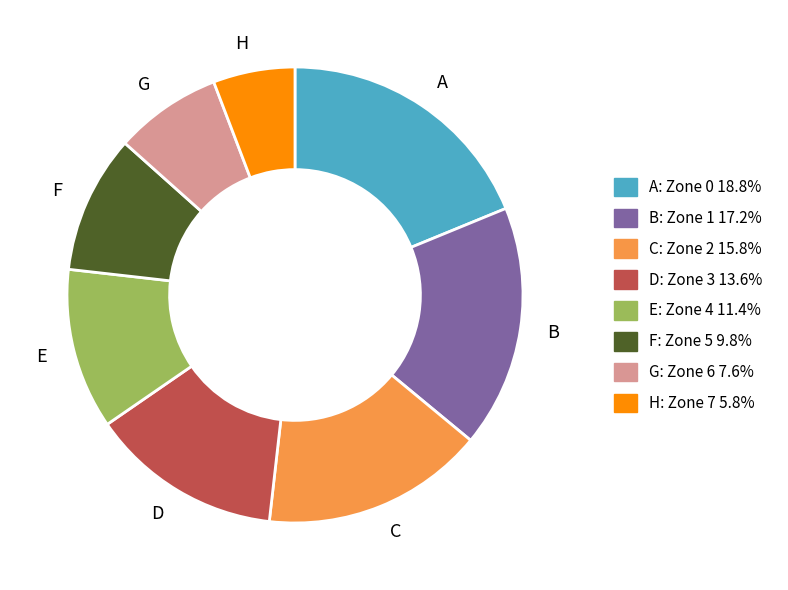

Does any single category account for the majority?

No